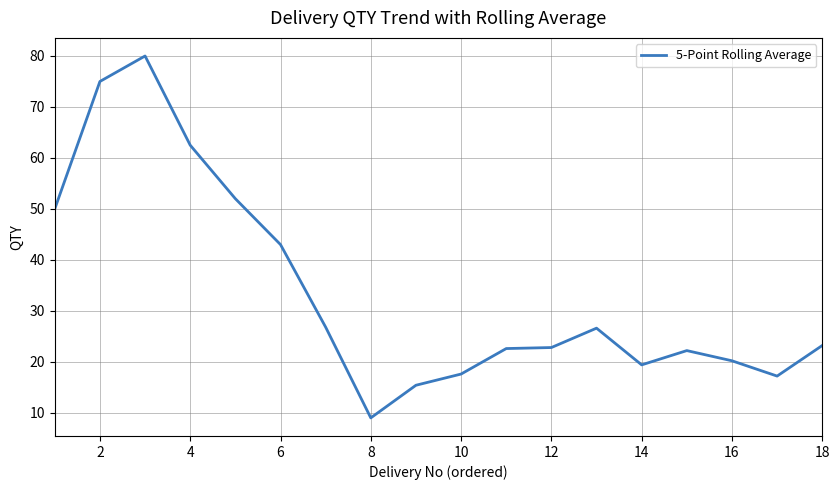

What is the minimum value shown in the chart?

9.0